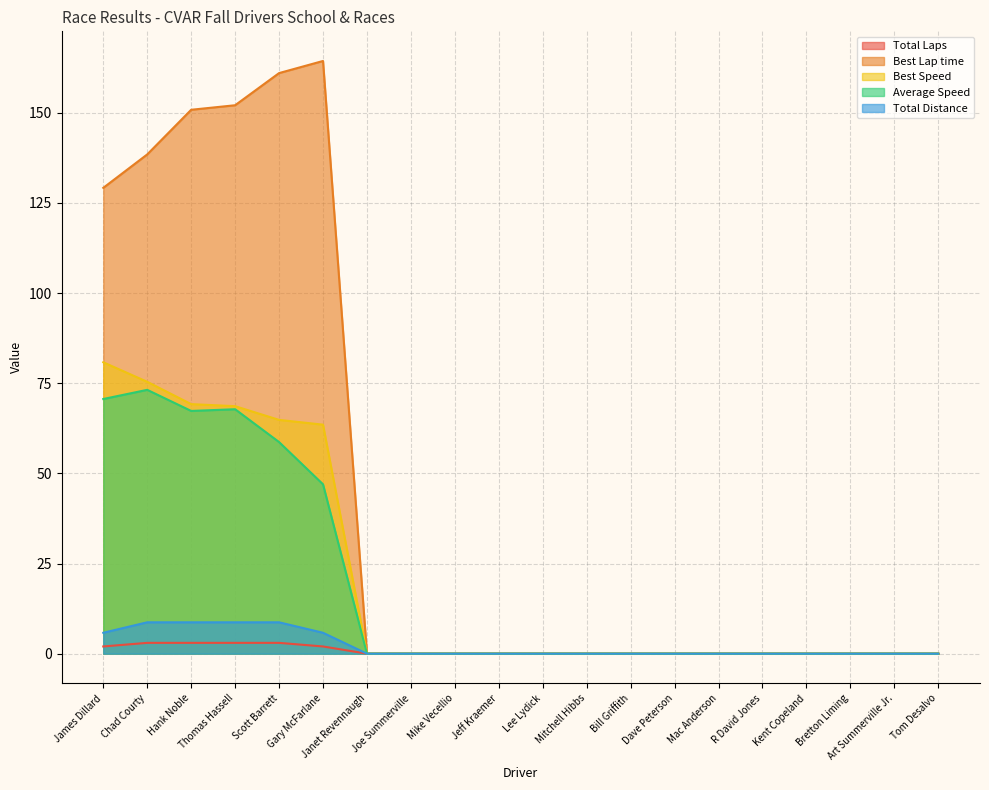

True or false: Best Speed and Average Speed intersect in this chart.

False